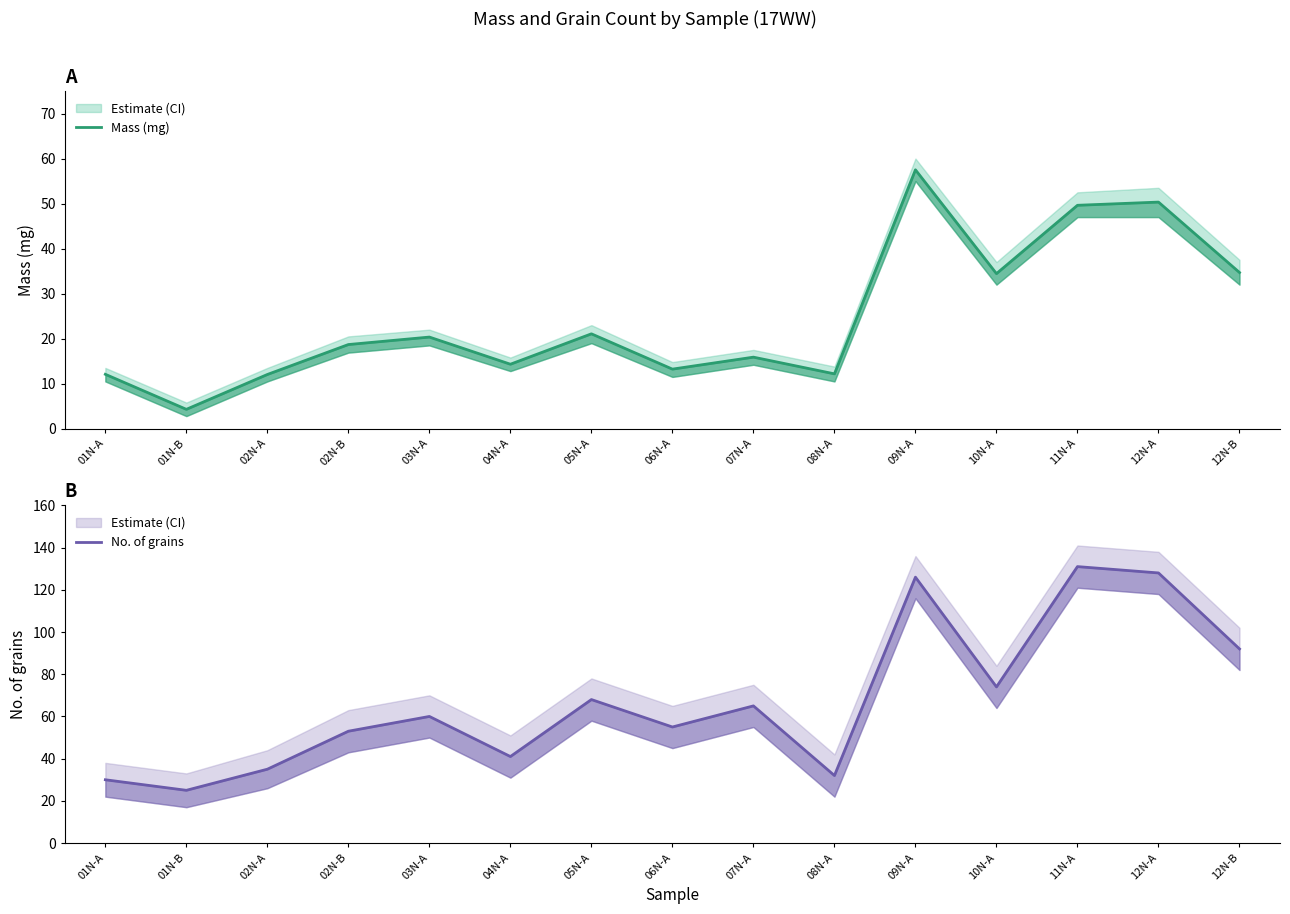

What is the difference between the maximum and minimum values in the Mass (mg) series?

53.2